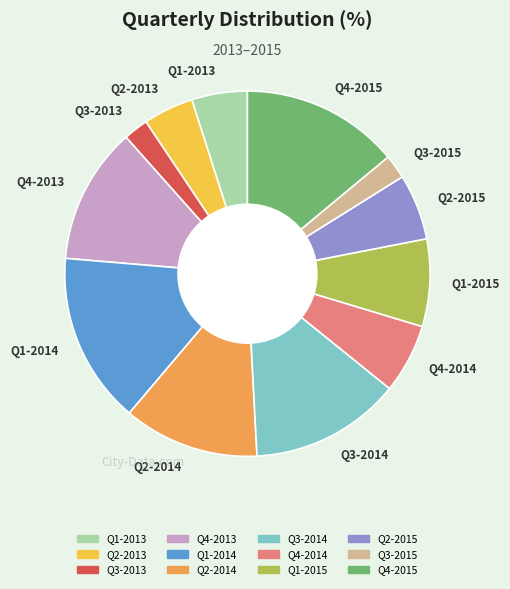

Which has a higher value, Q4-2015 or Q2-2015?

Q4-2015